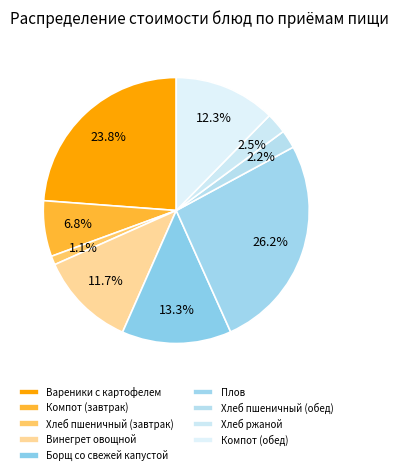

To the nearest percent, what percentage of the pie is Компот (обед)?

12%